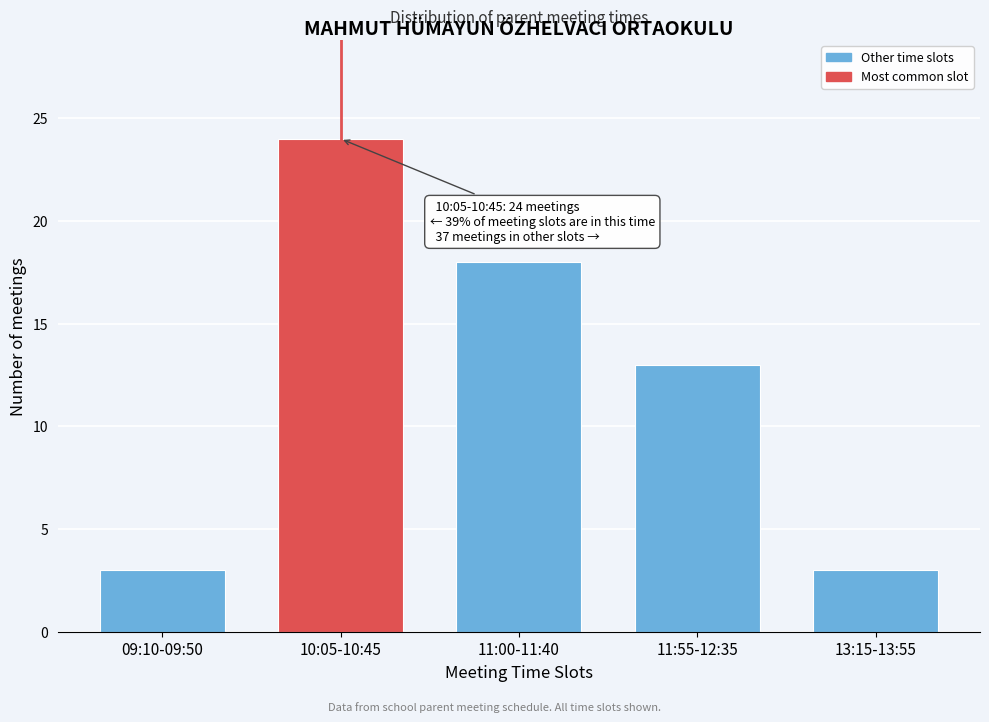

Reading left to right, what are all the values shown in this chart?

09:10-09:50=3	10:05-10:45=24	11:00-11:40=18	11:55-12:35=13	13:15-13:55=3